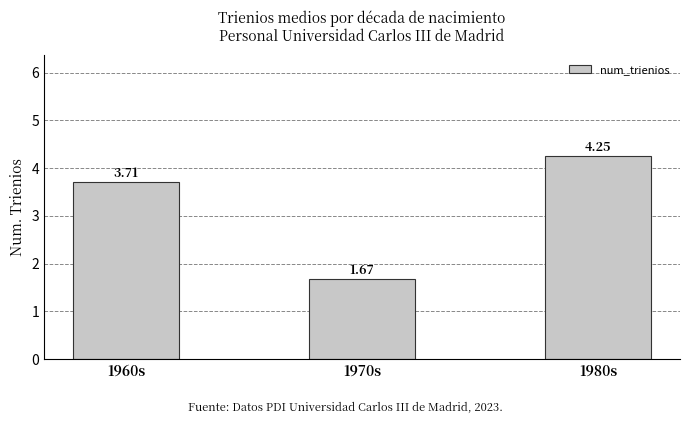

At which category does the chart reach its minimum across all series?

1970s